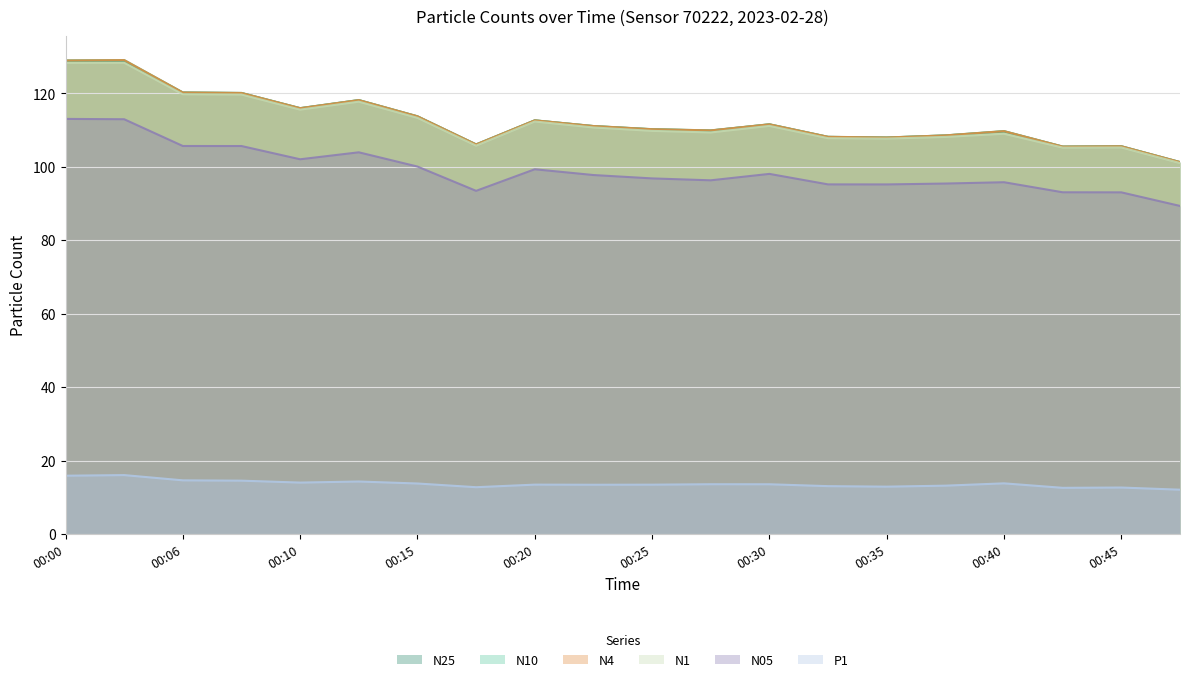

How many interior local valleys does the N10 series have?

5